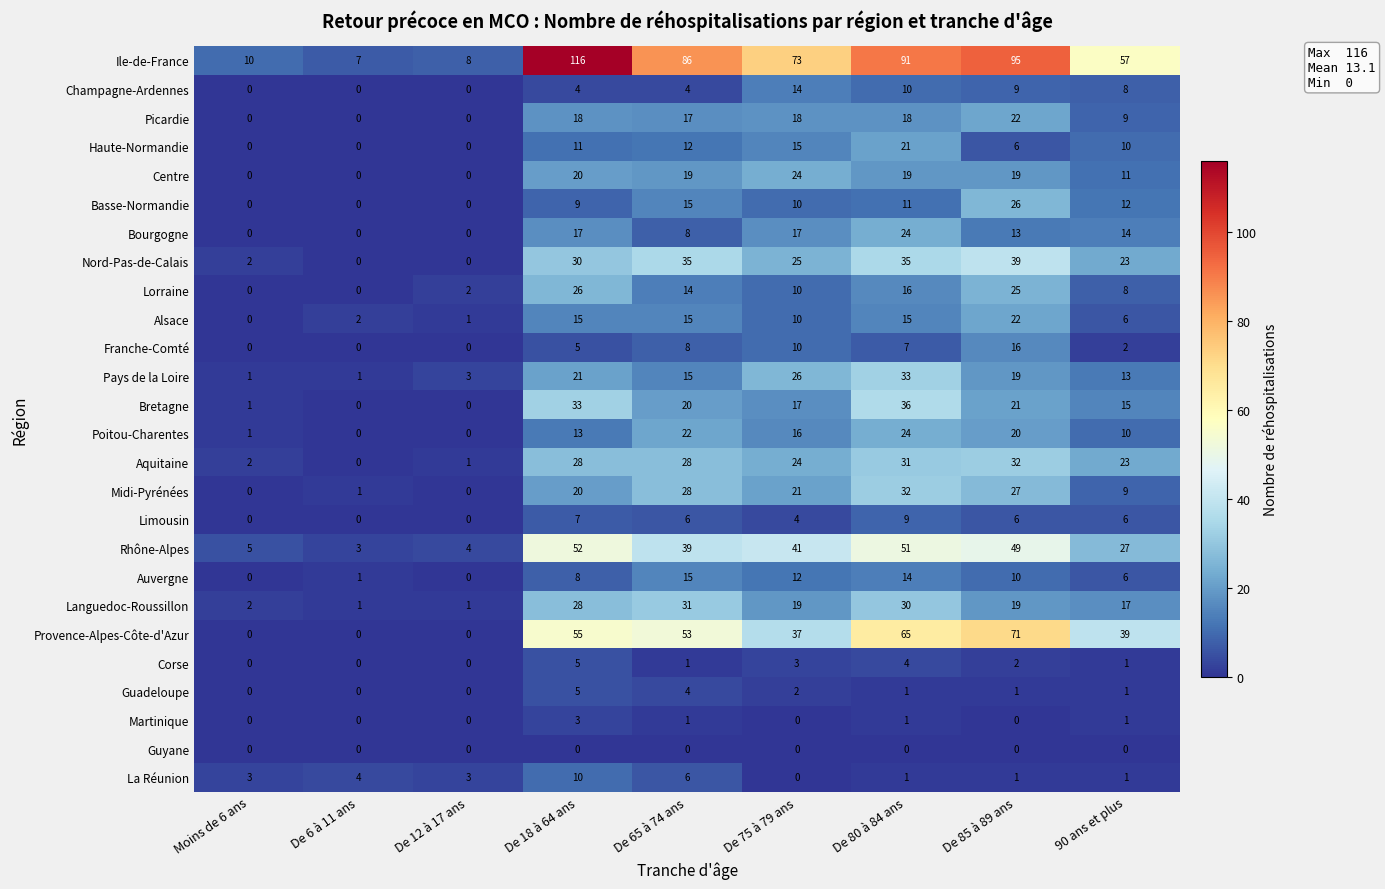

What is the average value of the Franche-Comté series?

5